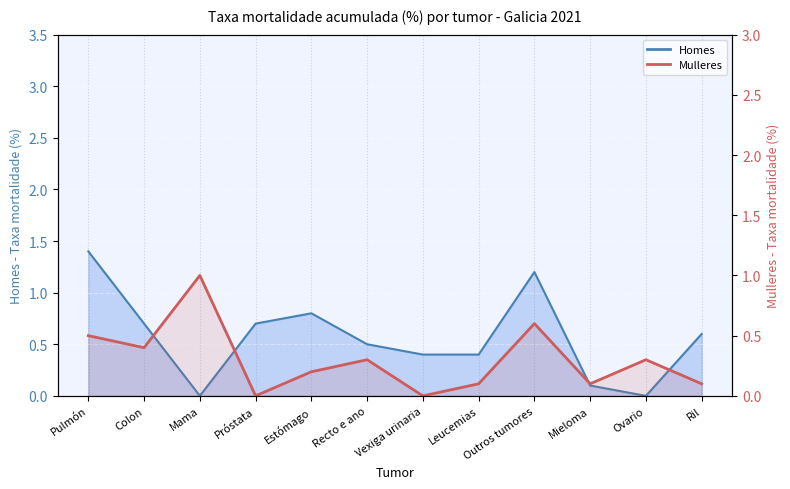

Which has a higher value, Ovario or Pulmón?

Pulmón